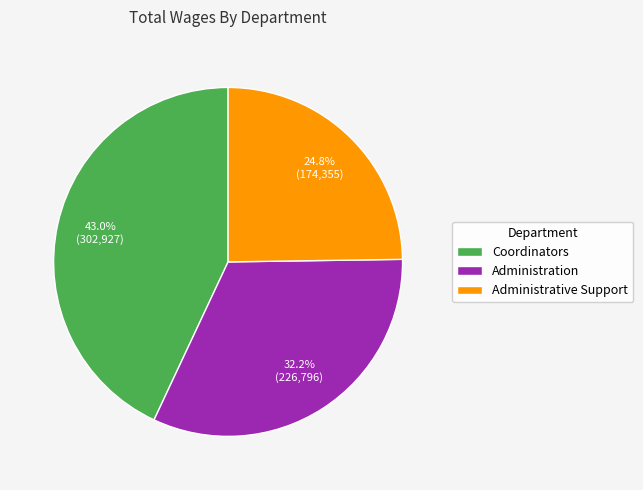

Approximately how many times larger is the value at Administration compared to Administrative Support?

1.3